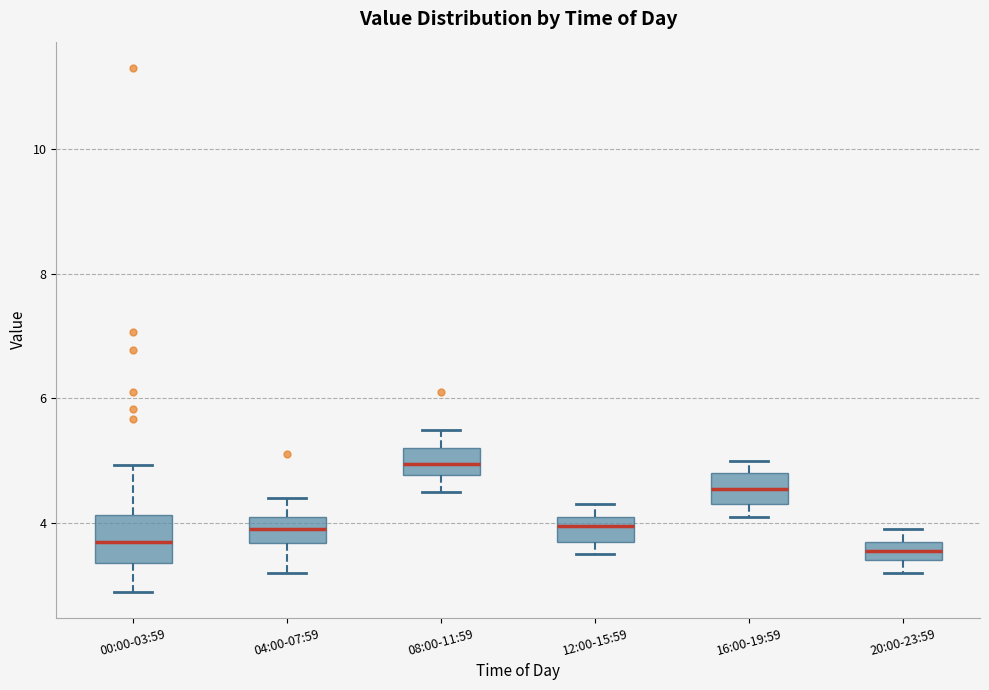

Reading left to right, transcribe this box plot: for each box, give where its median line is, the range the box spans, and where its two whiskers end, as read against the y-axis. The values are not printed on the chart, so give them approximately, as read against the axis.

00:00-03:59: median 3.8, box 3.4 to 4.2, whiskers 3.0 to 5.0
04:00-07:59: median 4.0, box 3.6 to 4.2, whiskers 3.2 to 4.4
08:00-11:59: median 5.0, box 4.8 to 5.2, whiskers 4.6 to 5.6
12:00-15:59: median 4.0, box 3.8 to 4.2, whiskers 3.6 to 4.4
16:00-19:59: median 4.6, box 4.4 to 4.8, whiskers 4.2 to 5.0
20:00-23:59: median 3.6, box 3.4 to 3.8, whiskers 3.2 to 4.0